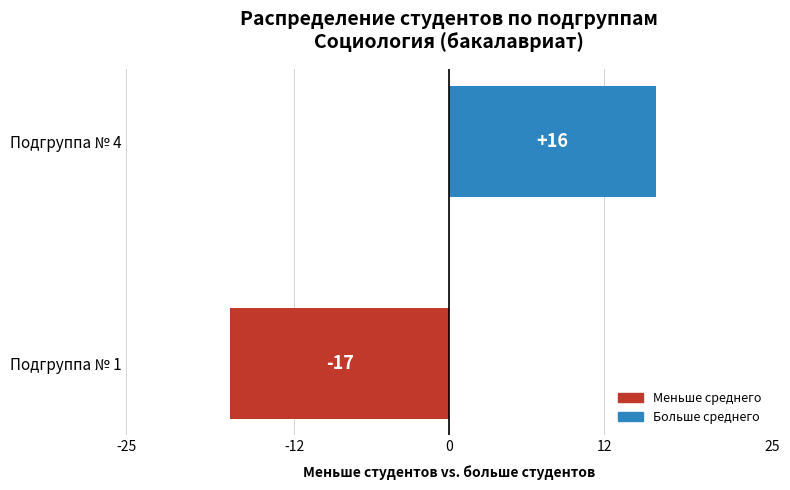

Reading bottom to top, what are all the values shown in this chart?

-17	16